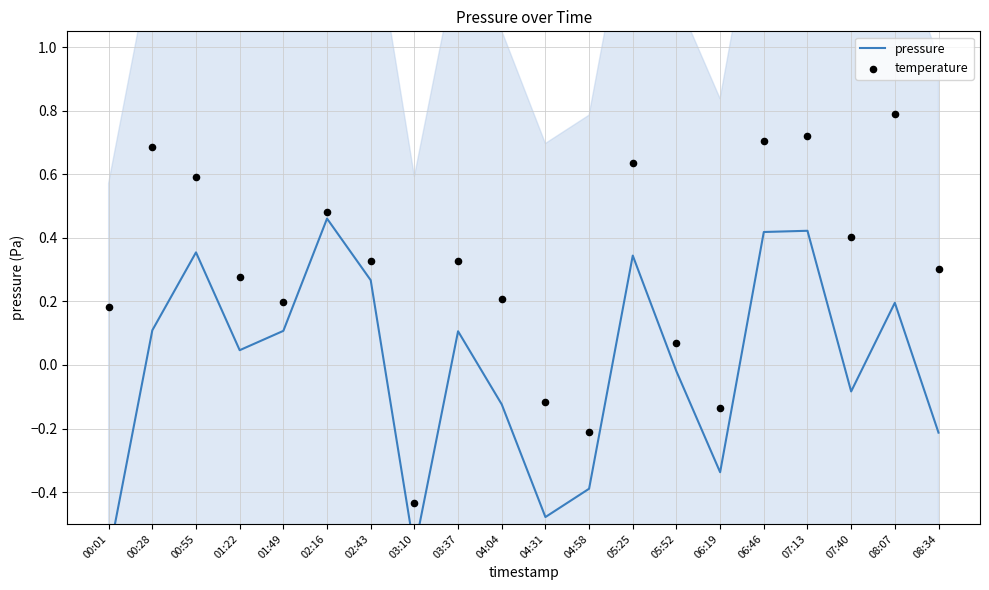

At how many categories does at least one series exceed 0?

16